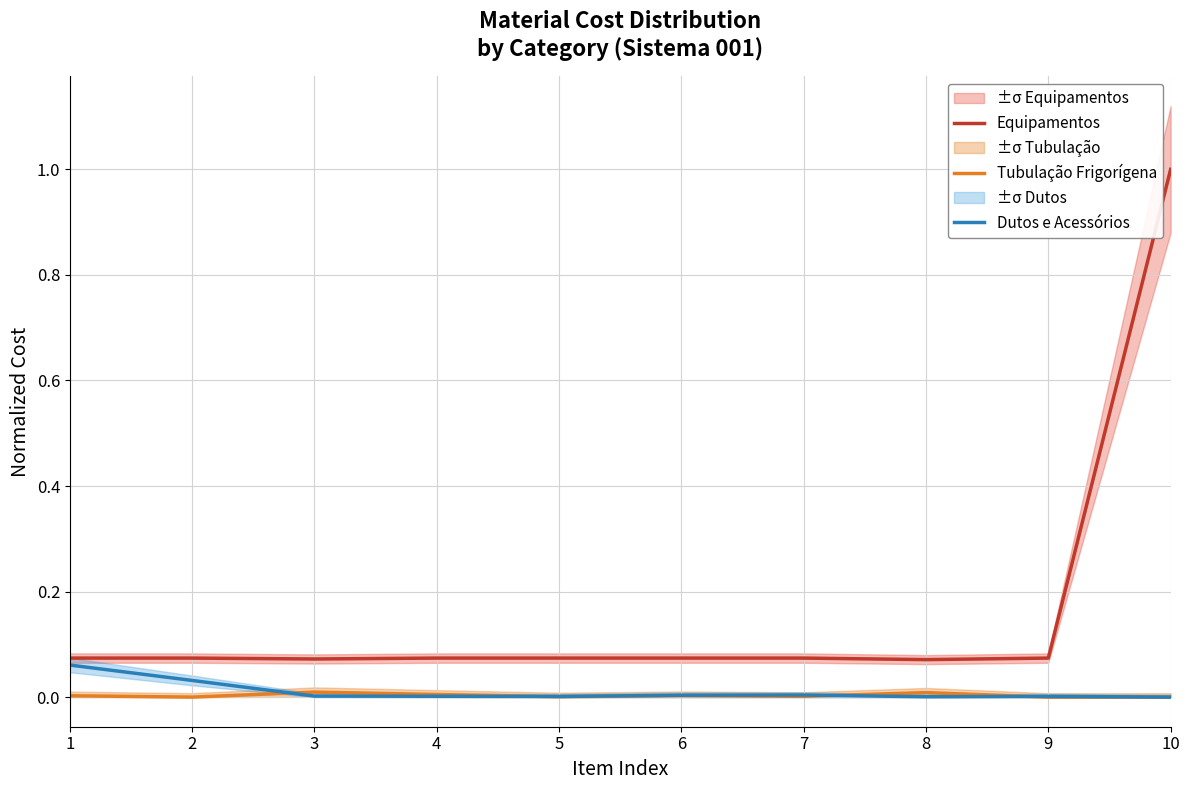

Which series changed the most between 1 and 9?

Dutos e Acessórios